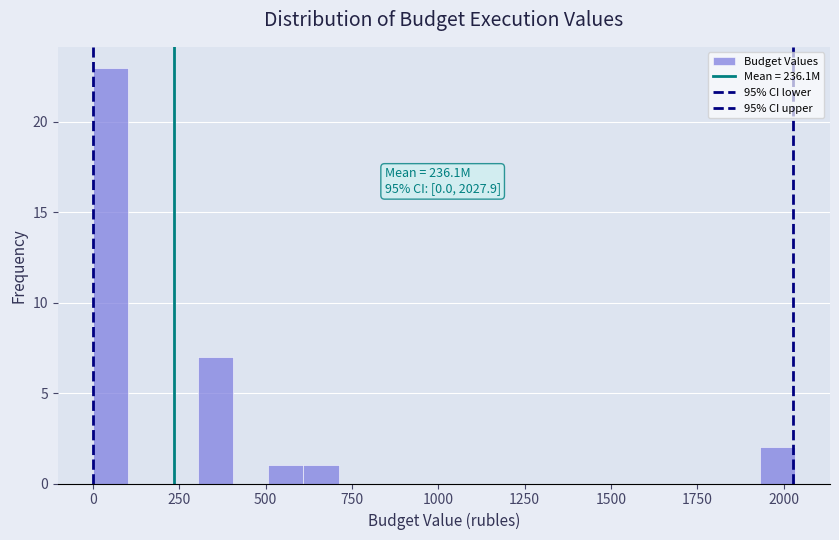

Around what value on the x-axis is the tallest bar? Give the approximate position of its centre, as read against the axis.

50